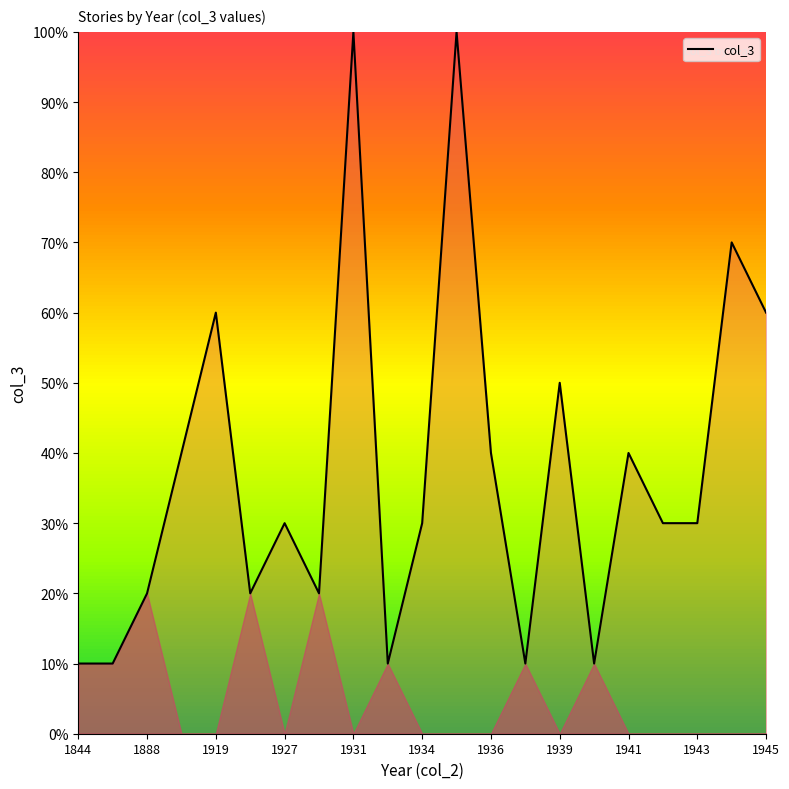

What is the minimum value shown in the chart?

10